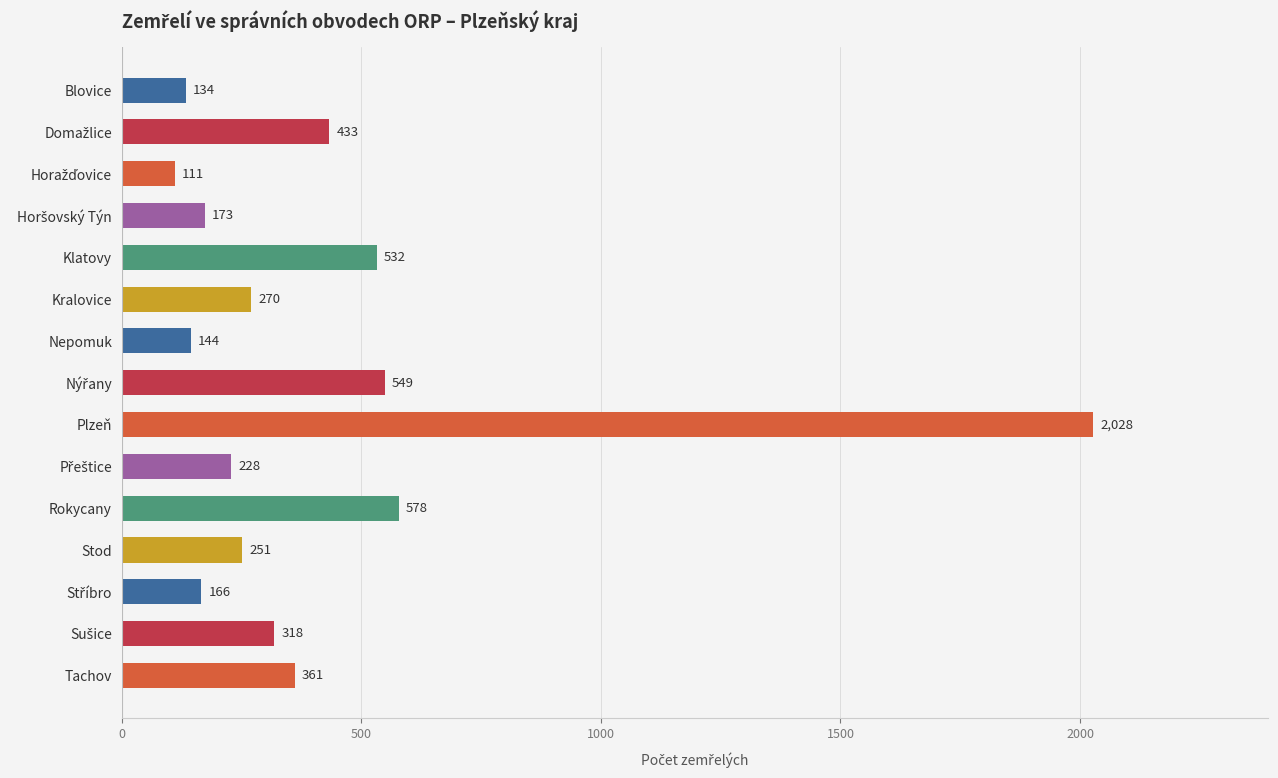

What is the minimum value shown in the chart?

111